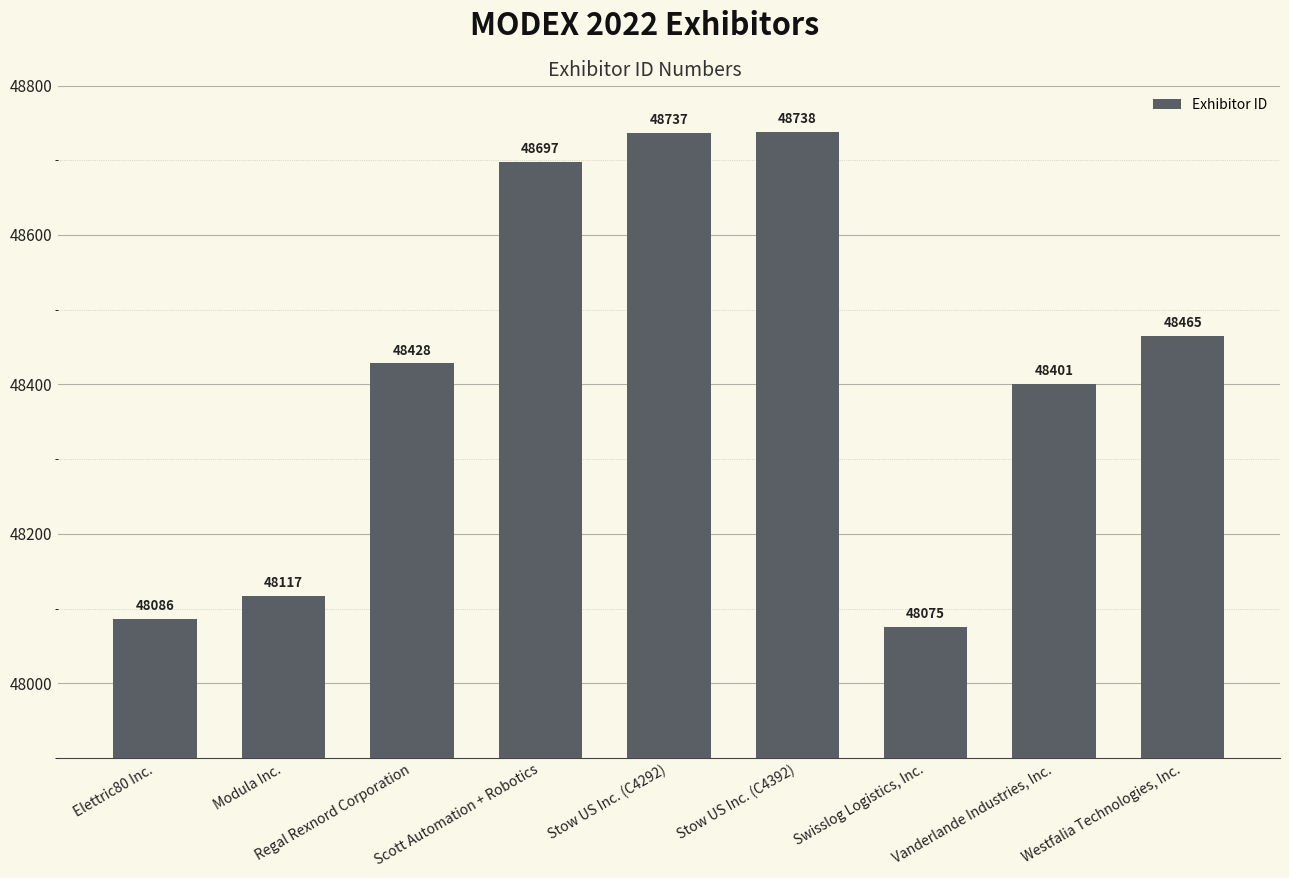

List the labels in order of value, largest first.

Stow US Inc. (C4392), Stow US Inc. (C4292), Scott Automation + Robotics, Westfalia Technologies, Inc., Regal Rexnord Corporation, Vanderlande Industries, Inc., Modula Inc., Elettric80 Inc., Swisslog Logistics, Inc.